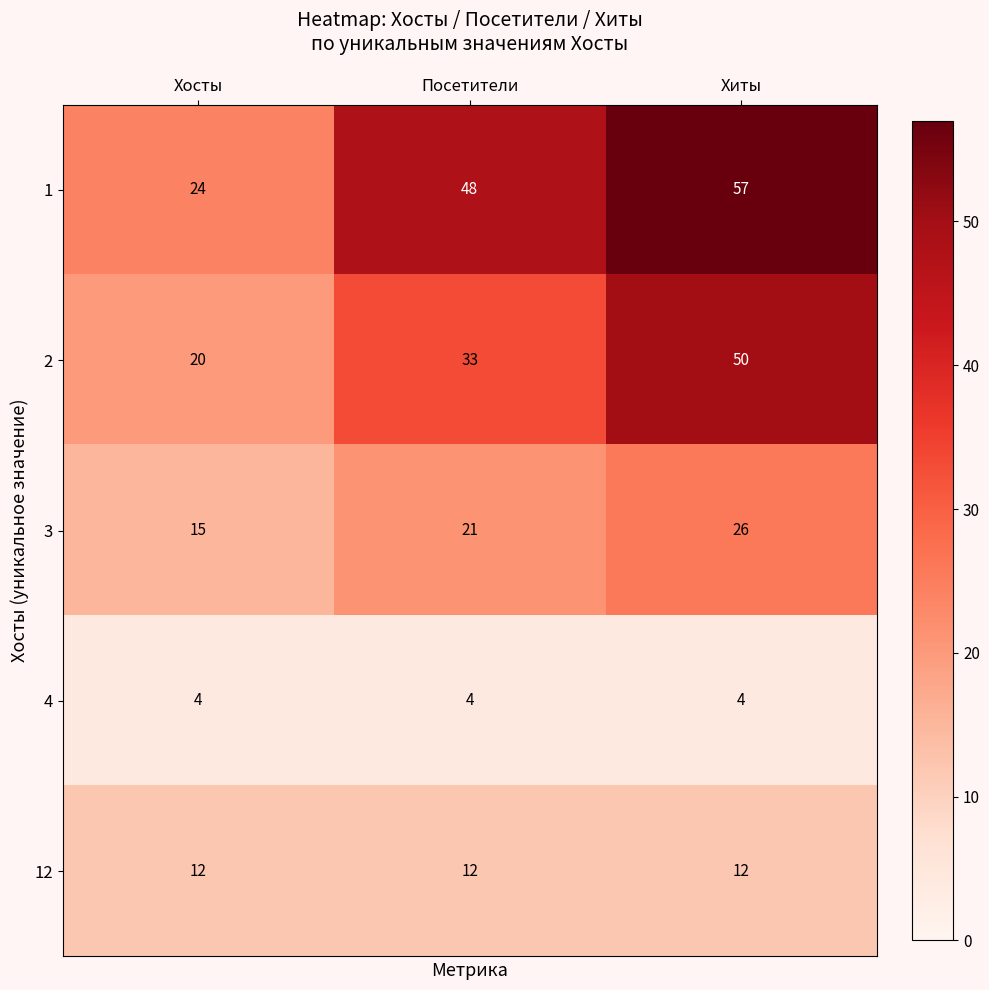

The value of 2 at Хосты is 32. True or false?

False